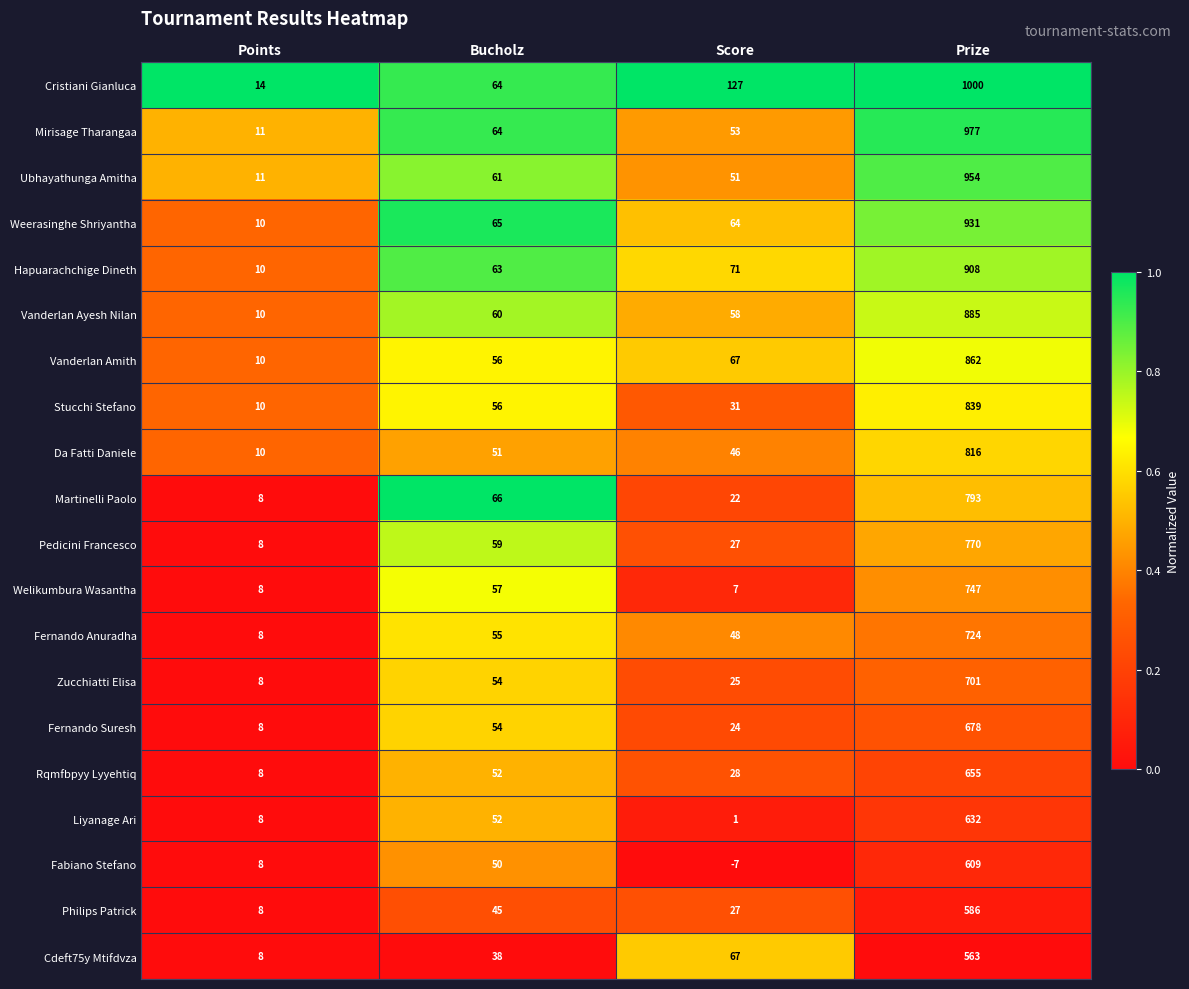

Is the value of Liyanage Ari at Points greater than the value of Ubhayathunga Amitha at Score?

No